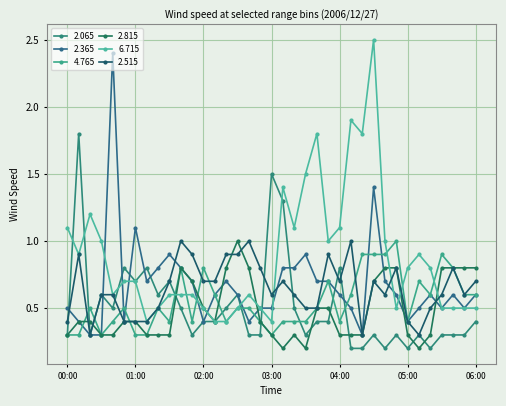

How many distinct data groups are displayed?

6